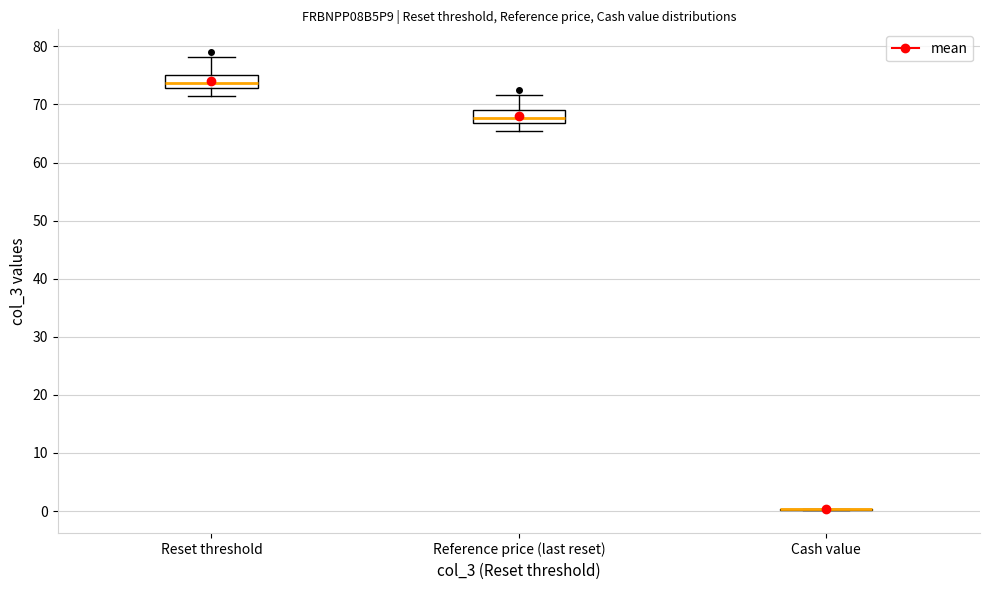

Reading left to right, transcribe this box plot: for each box, give where its median line is, the range the box spans, and where its two whiskers end, as read against the y-axis. The values are not printed on the chart, so give them approximately, as read against the axis.

Reset threshold: median 74, box 73 to 75, whiskers 71 to 78
Reference price (last reset): median 68, box 67 to 69, whiskers 66 to 72
Cash value: box collapsed to a line at 0, whiskers 0 to 0